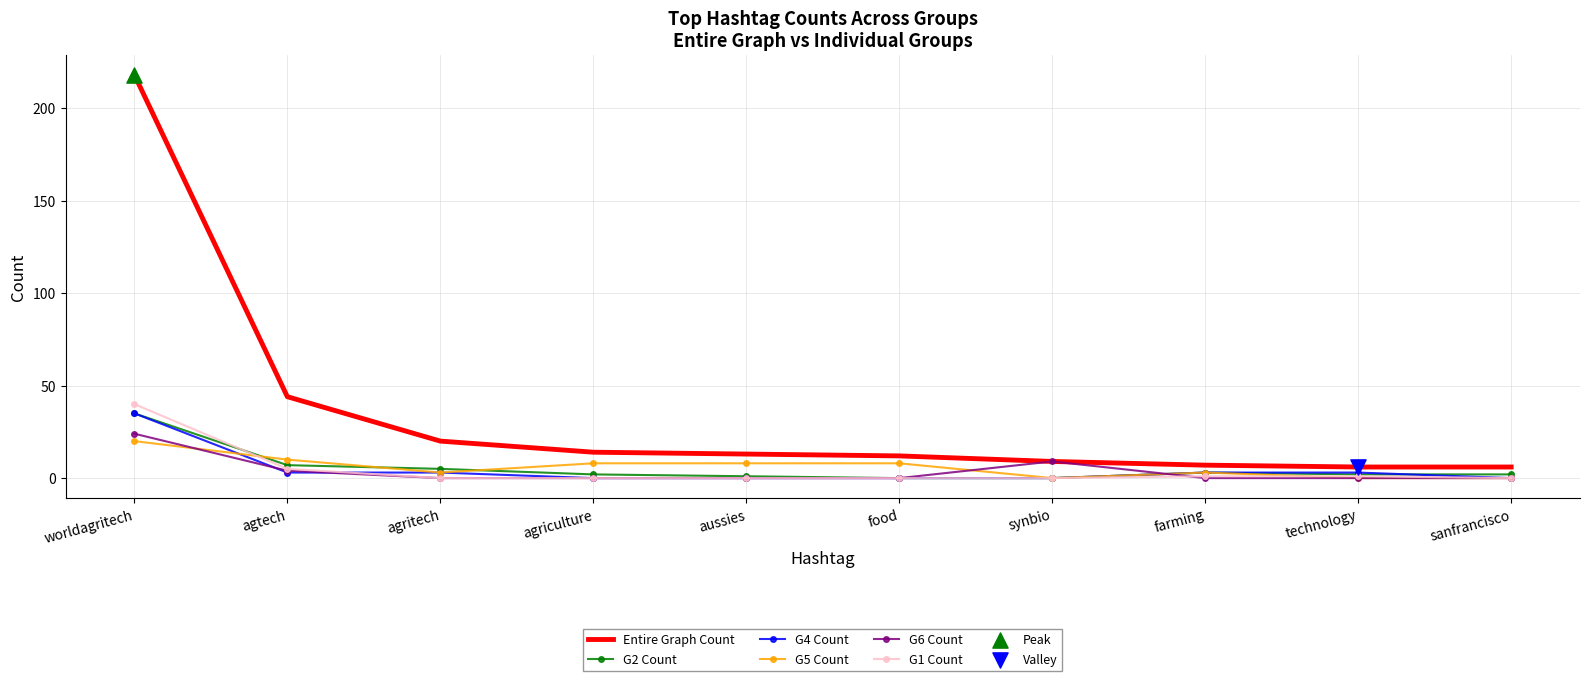

Which series has the largest range (max minus min)?

Entire Graph Count